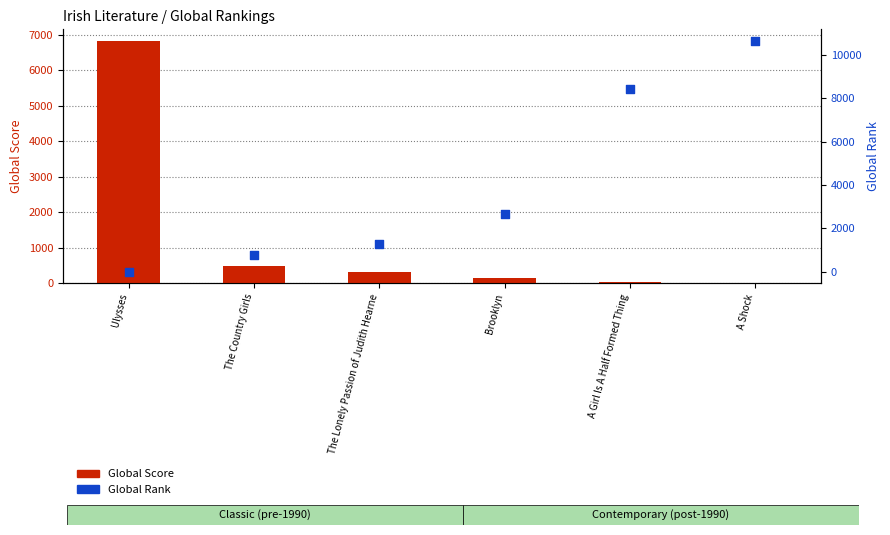

What is the total value across all series at The Country Girls?

1258